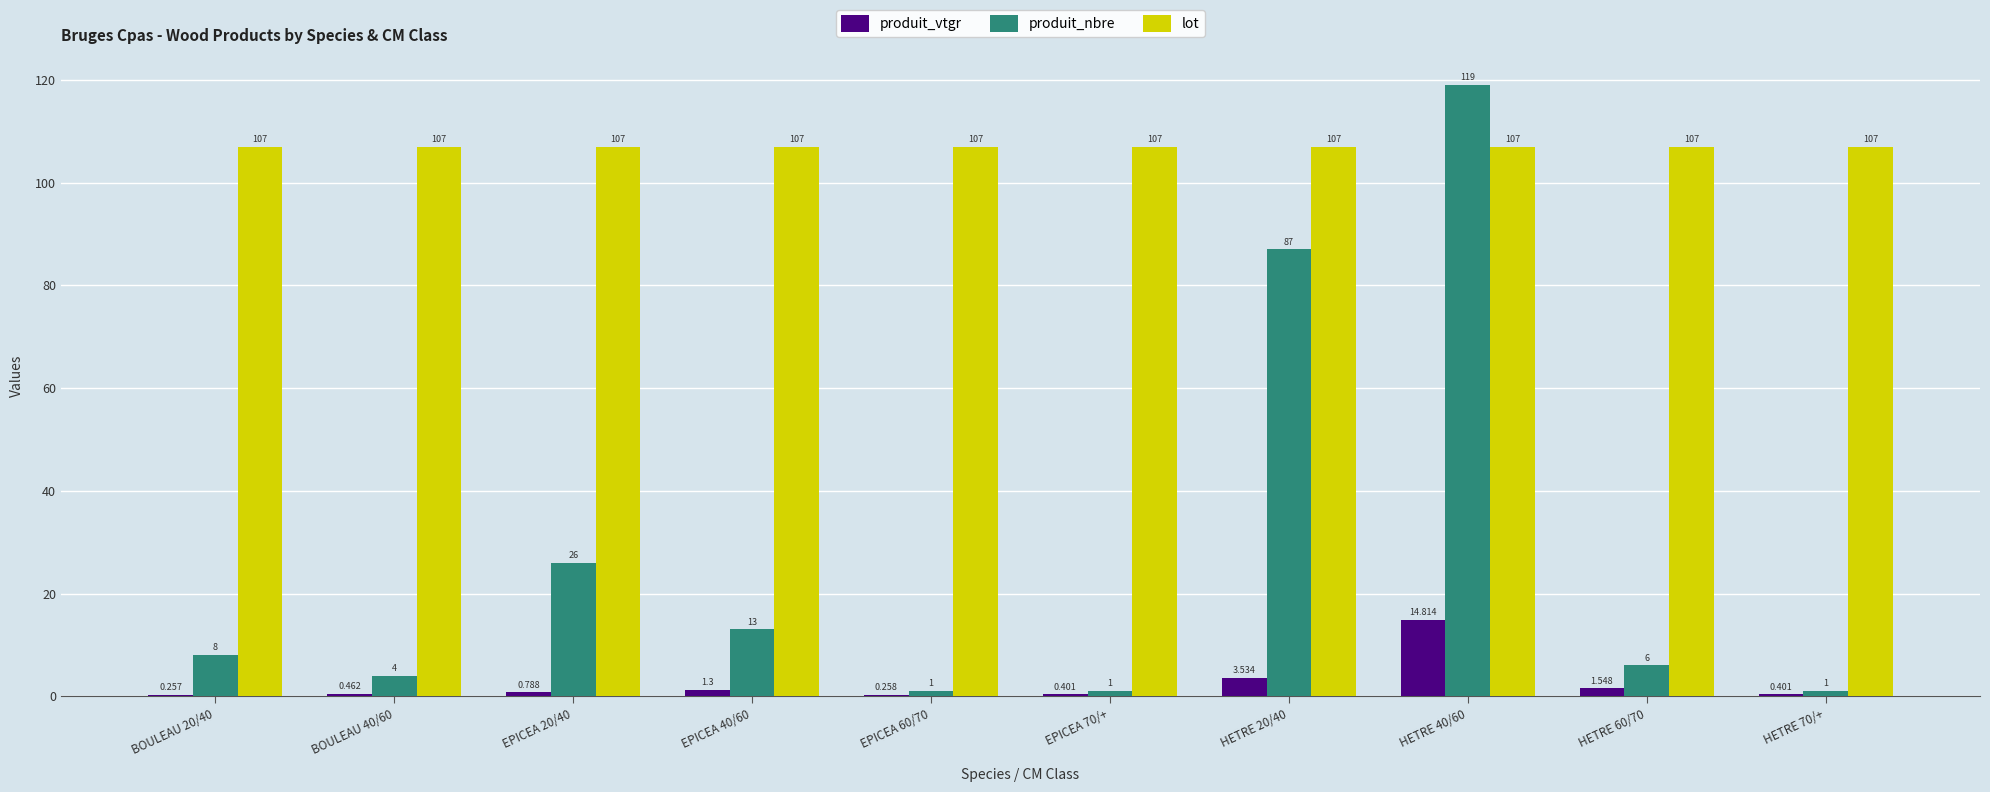

How many categories are shown in the chart?

10